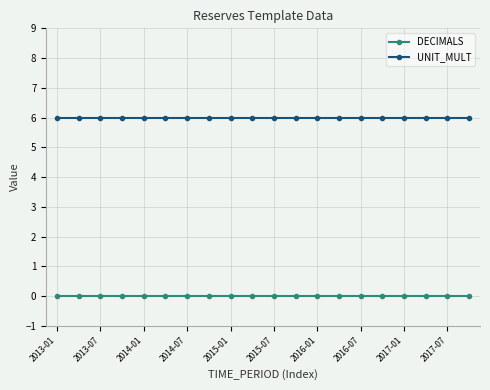

Which series has the largest total across all categories?

UNIT_MULT